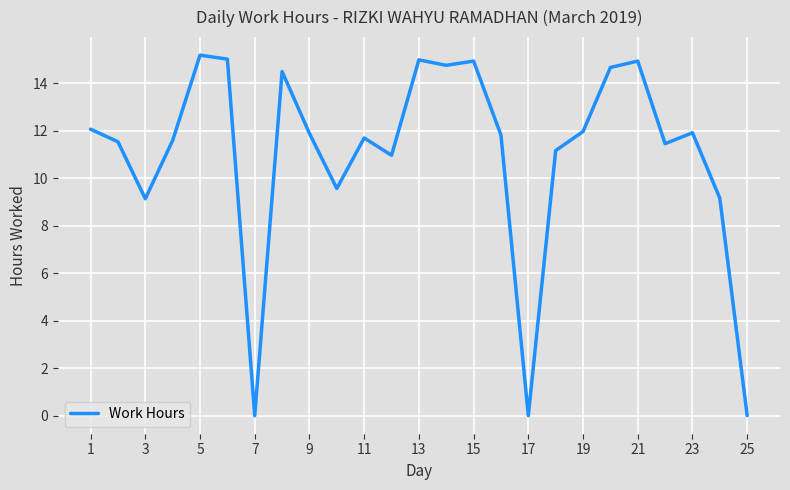

How many interior local valleys (lower than both neighbors) does the data have?

7